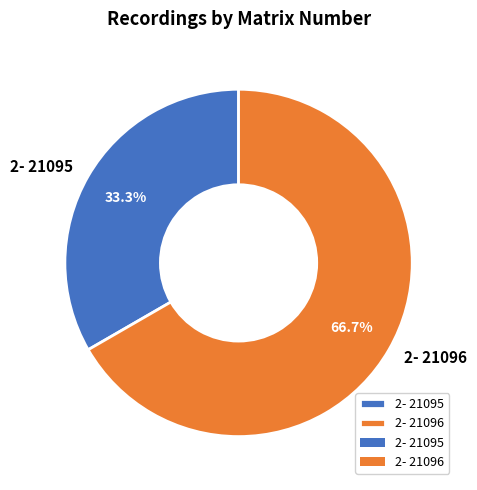

Approximately how many times larger is the value at 2- 21096 compared to 2- 21095?

2.0